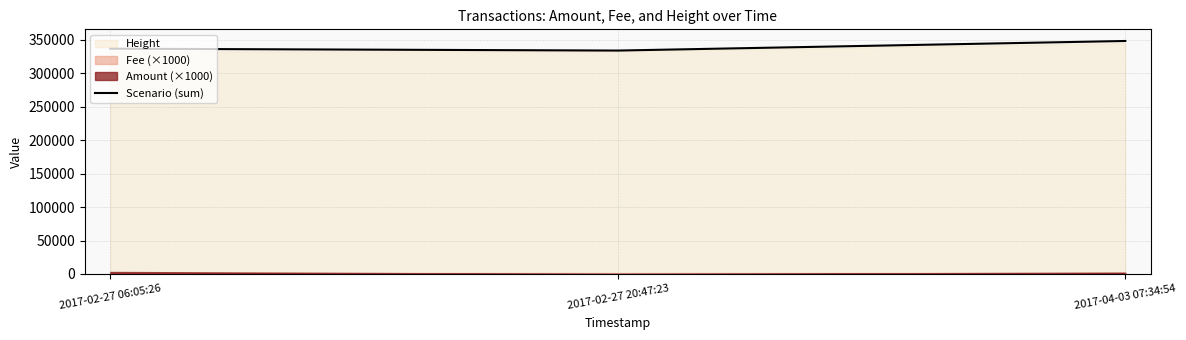

How many values are below 336606?

1